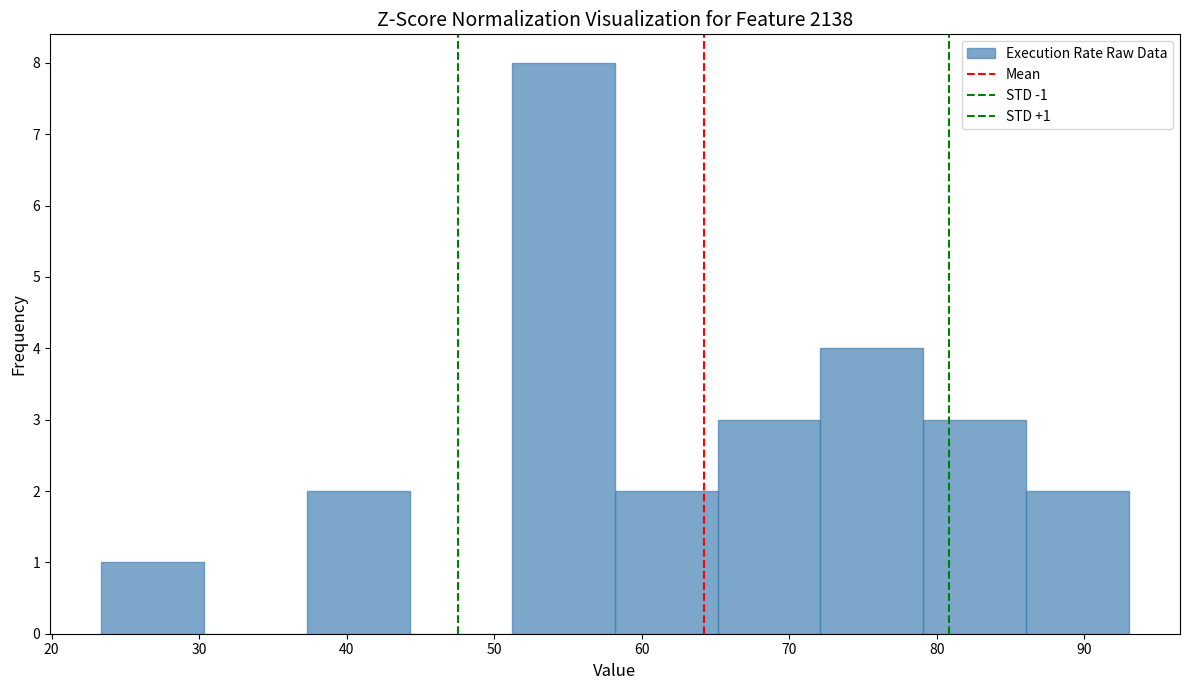

Over which range of the x-axis is the bar tallest?

51 to 58